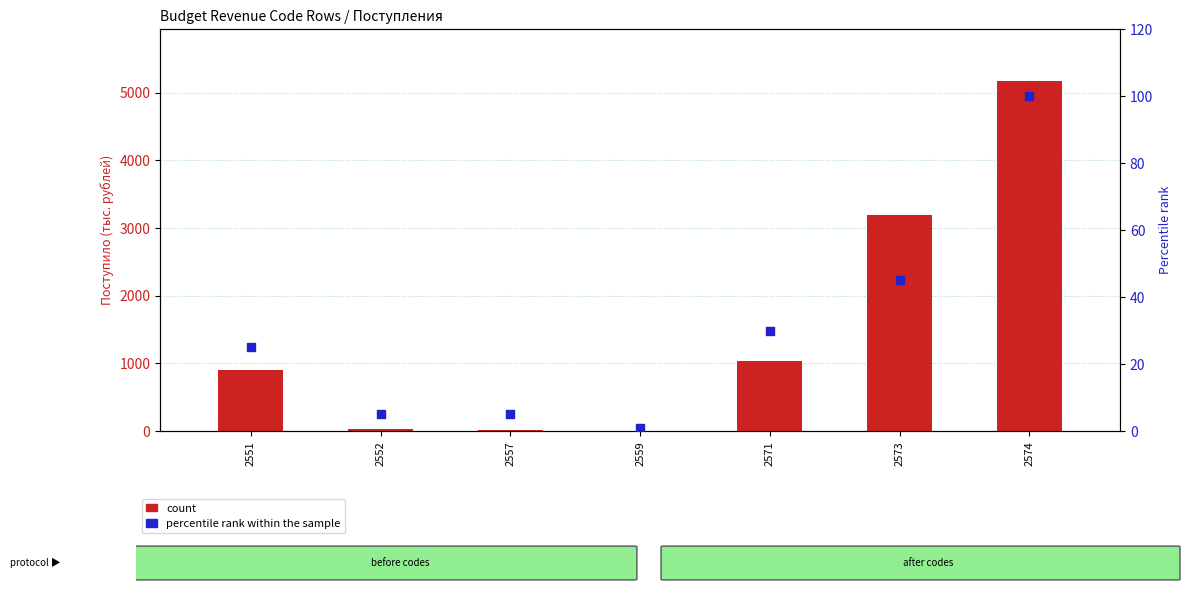

Which series has the largest total across all categories?

count